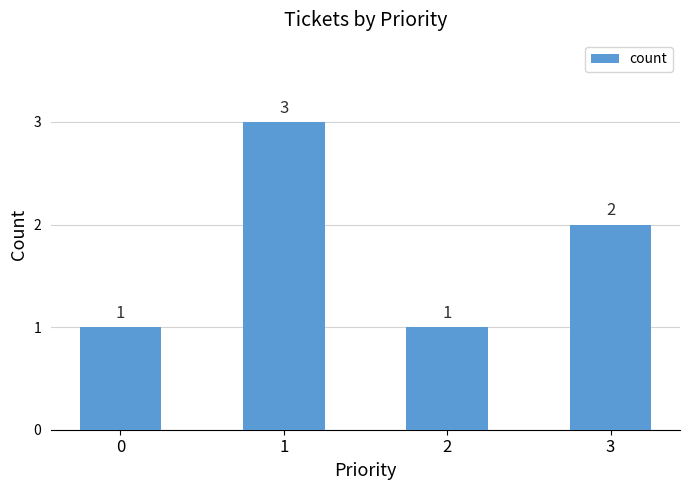

What is the greatest value displayed?

3